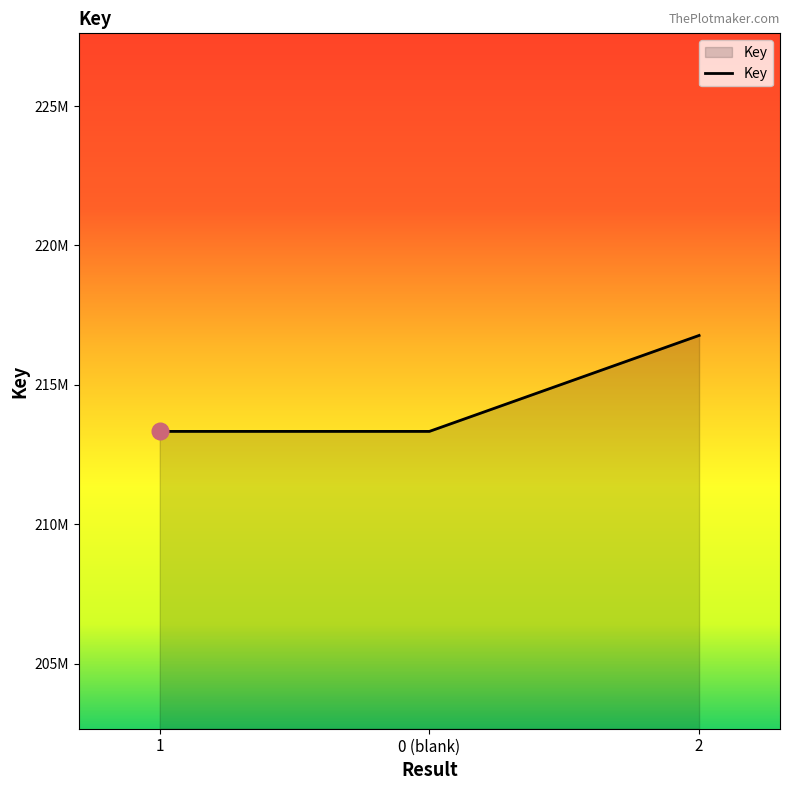

What is the label of the 3rd point from the right?

1